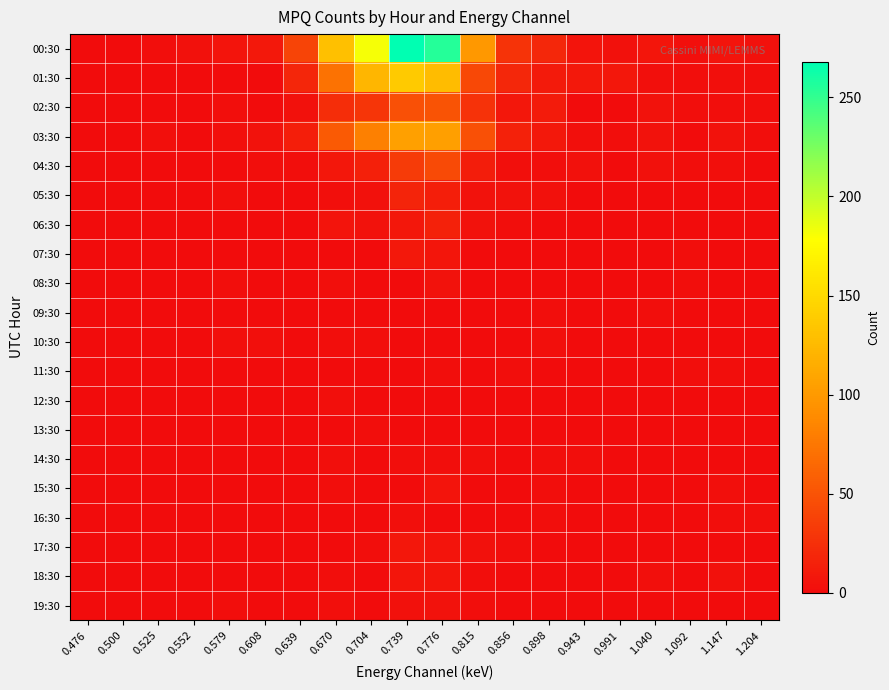

Which label corresponds to the smallest value in the chart?

0.476